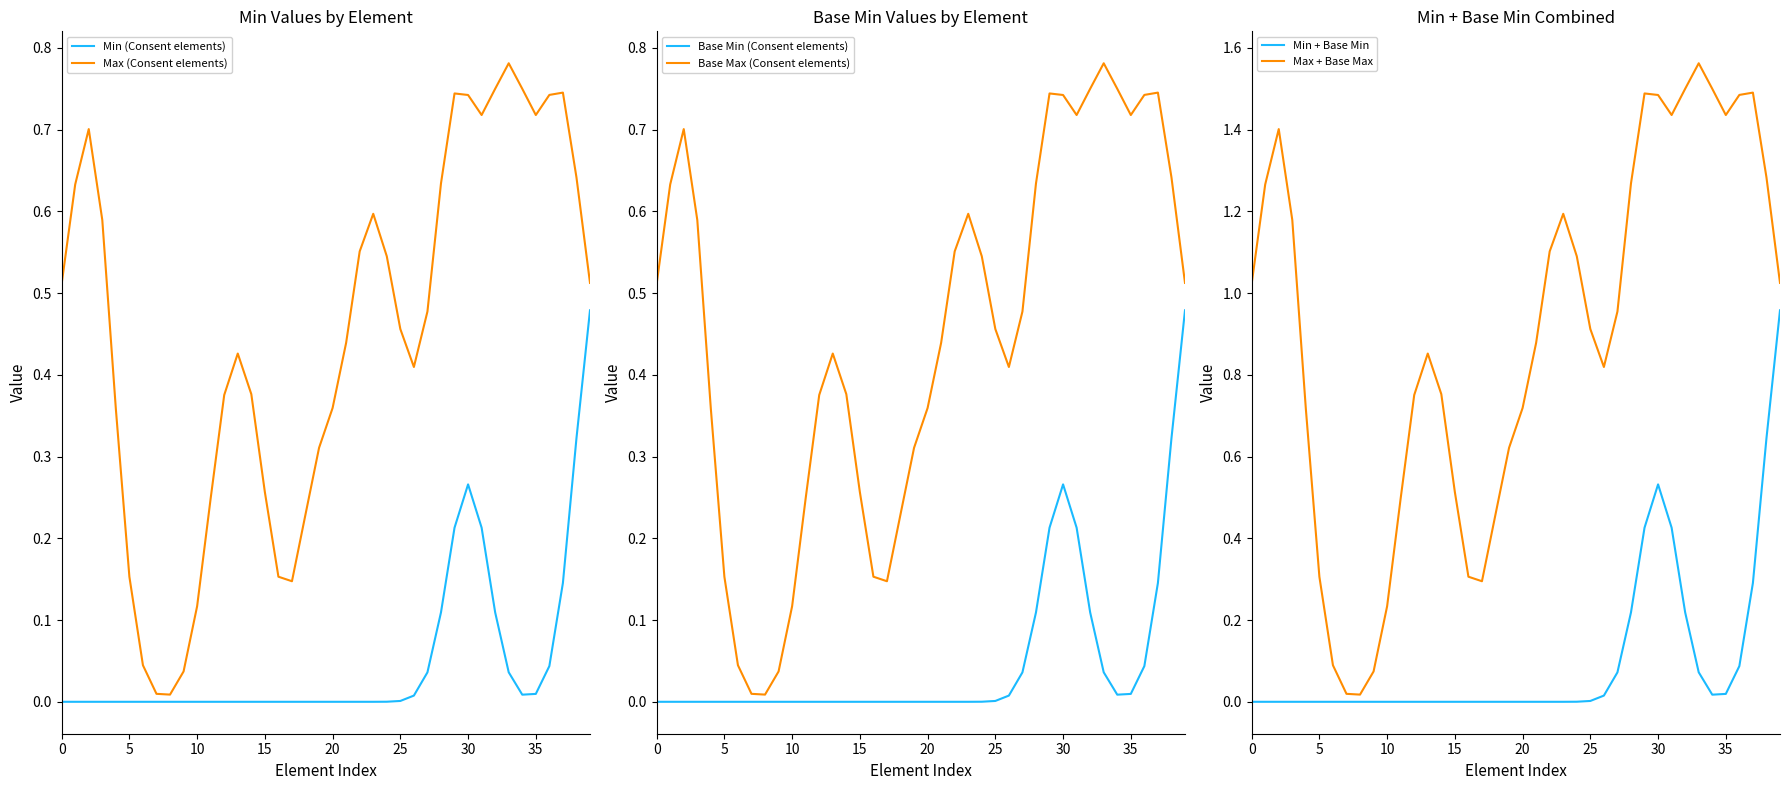

What is the label of the 14th point from the left?

13